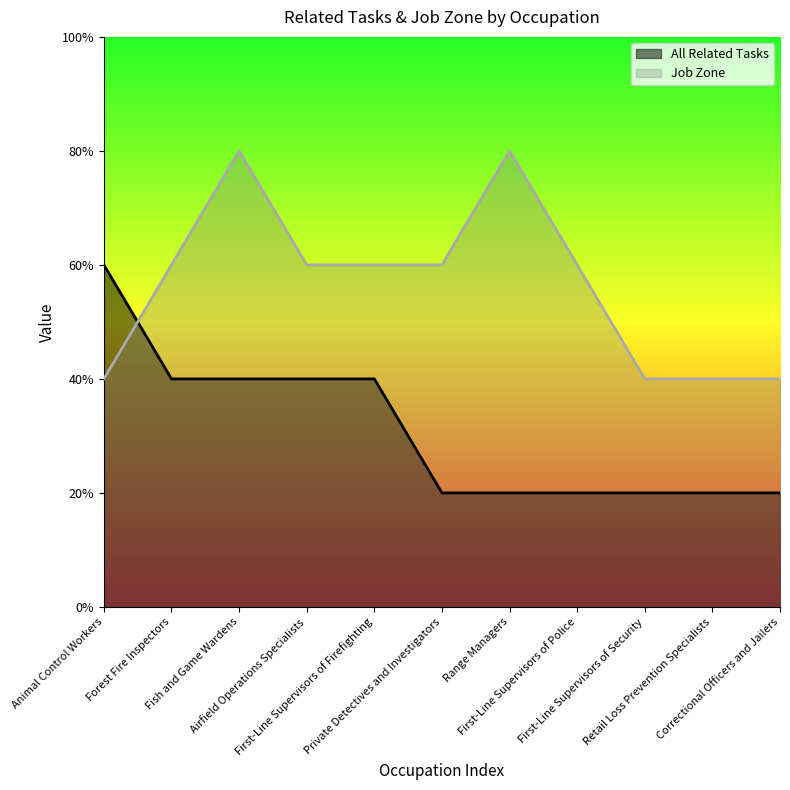

True or false: All Related Tasks has more than 0 points higher than both neighbors.

False